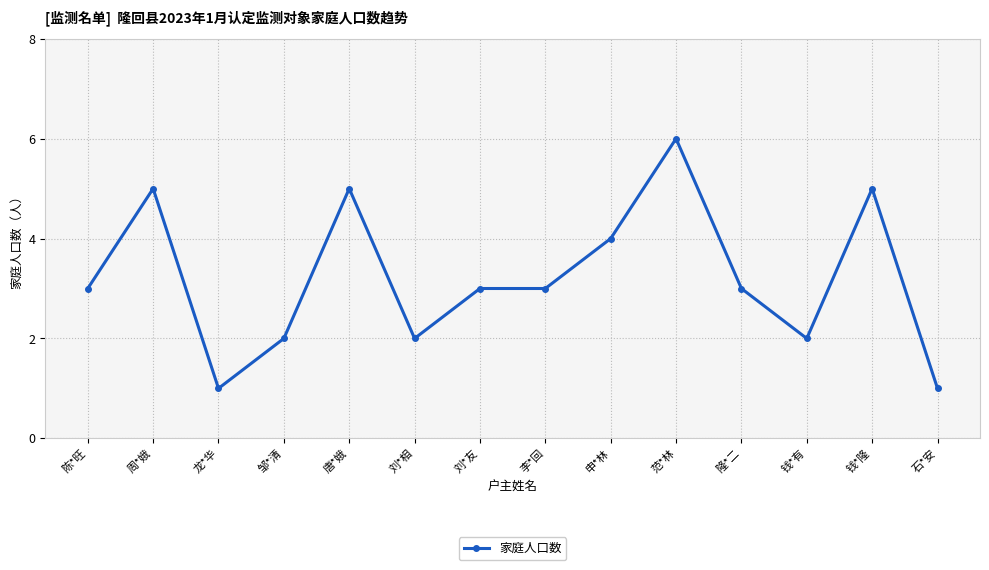

What is the maximum value shown in the chart?

6